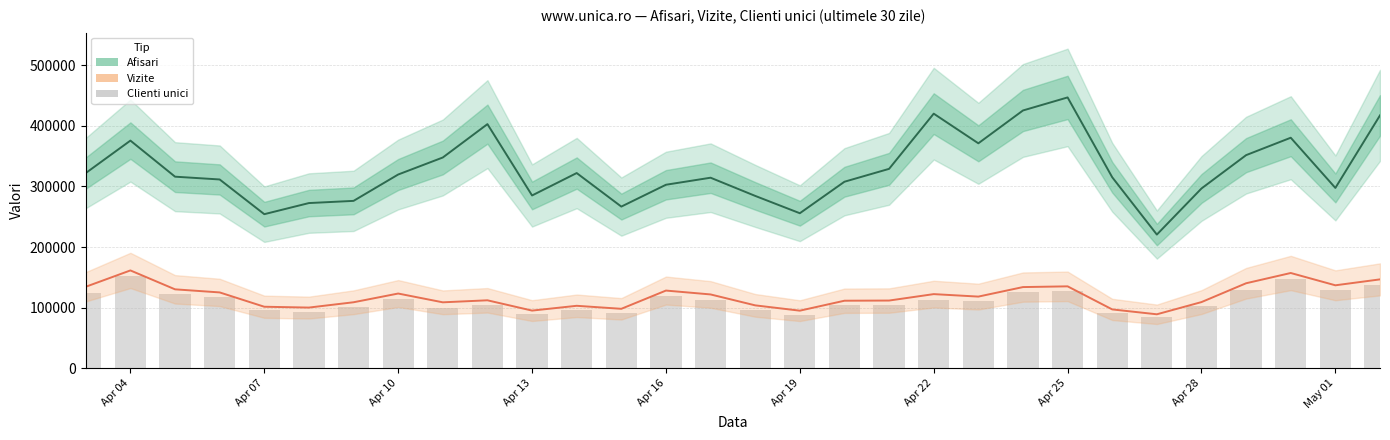

True or false: Afisari and Vizite cross at least once.

False